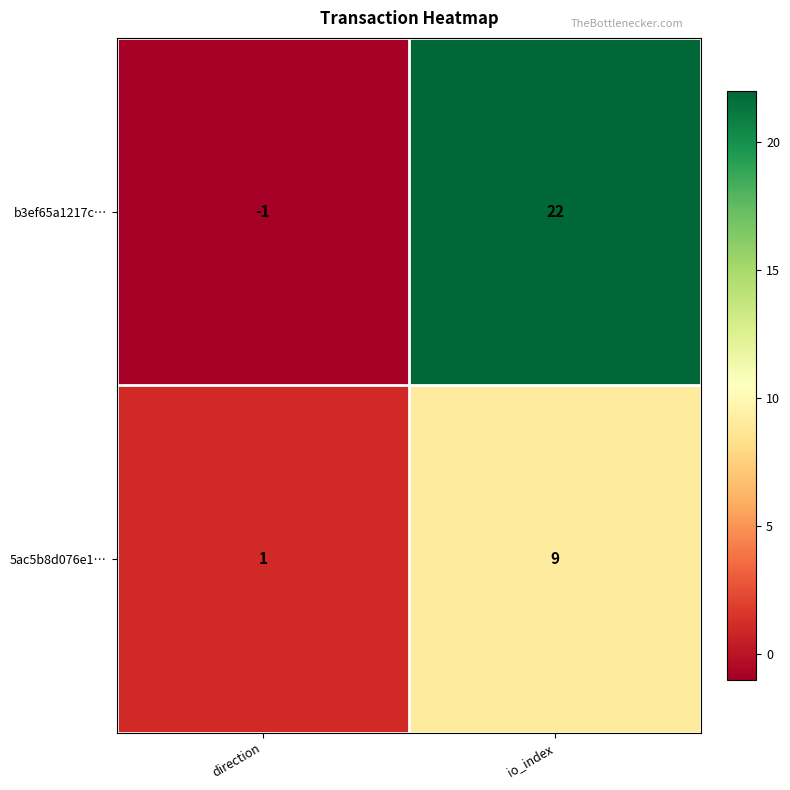

Which series has the largest range (max minus min)?

b3ef65a1217c…